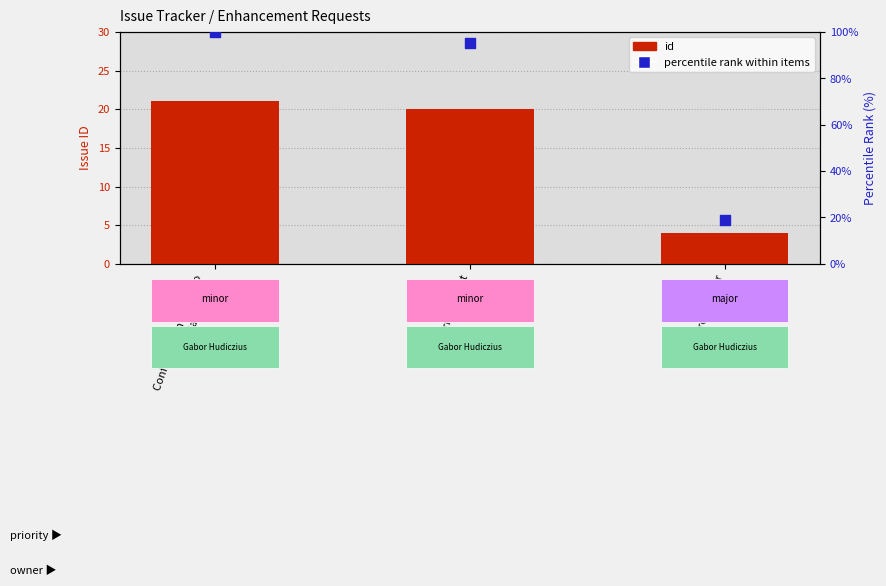

Which series contains the lowest Y value?

id